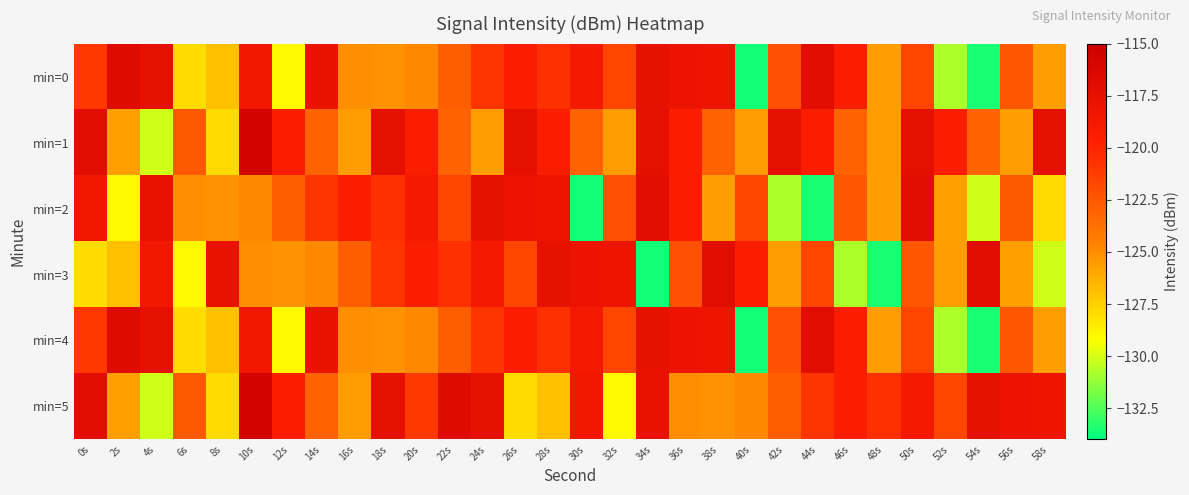

What is the spread (max minus min) of values at 24s?

8.0